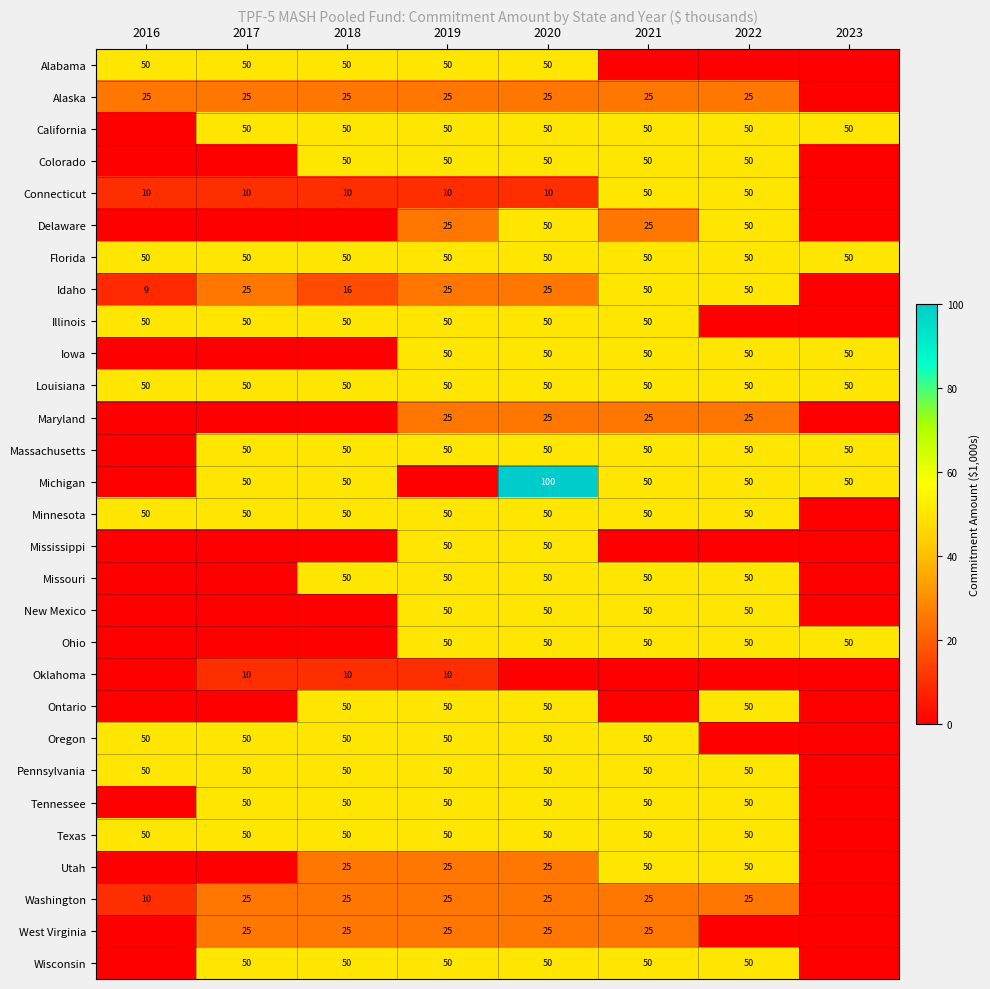

Is the value of Pennsylvania at 2020 greater than the value of Idaho at 2018?

Yes